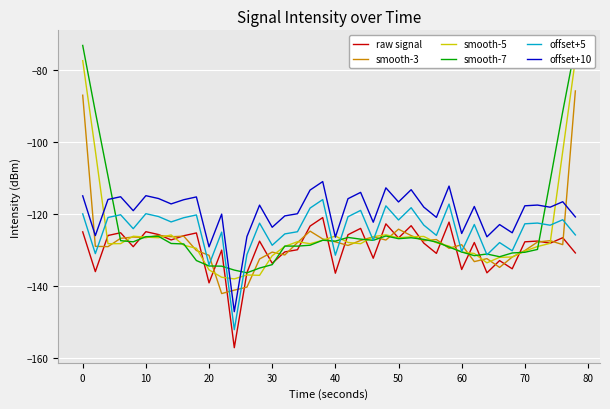

True or false: smooth-5 and raw signal cross at least once.

True